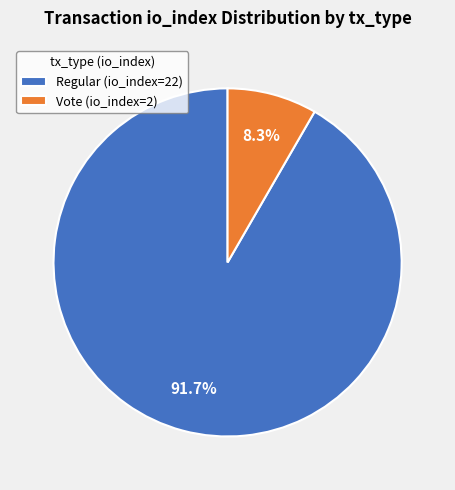

To the nearest percent, what percentage of the pie is Regular (io_index=22)?

92%